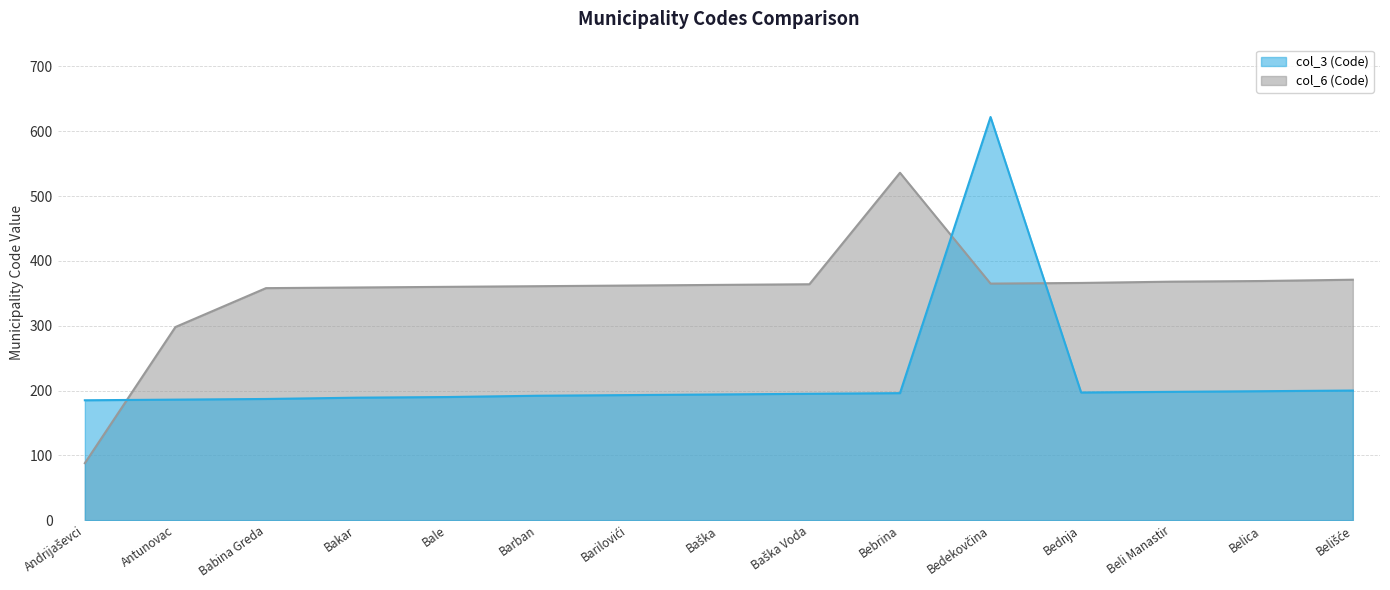

True or false: col_6 (Code) has a value of 492 at Babina Greda.

False